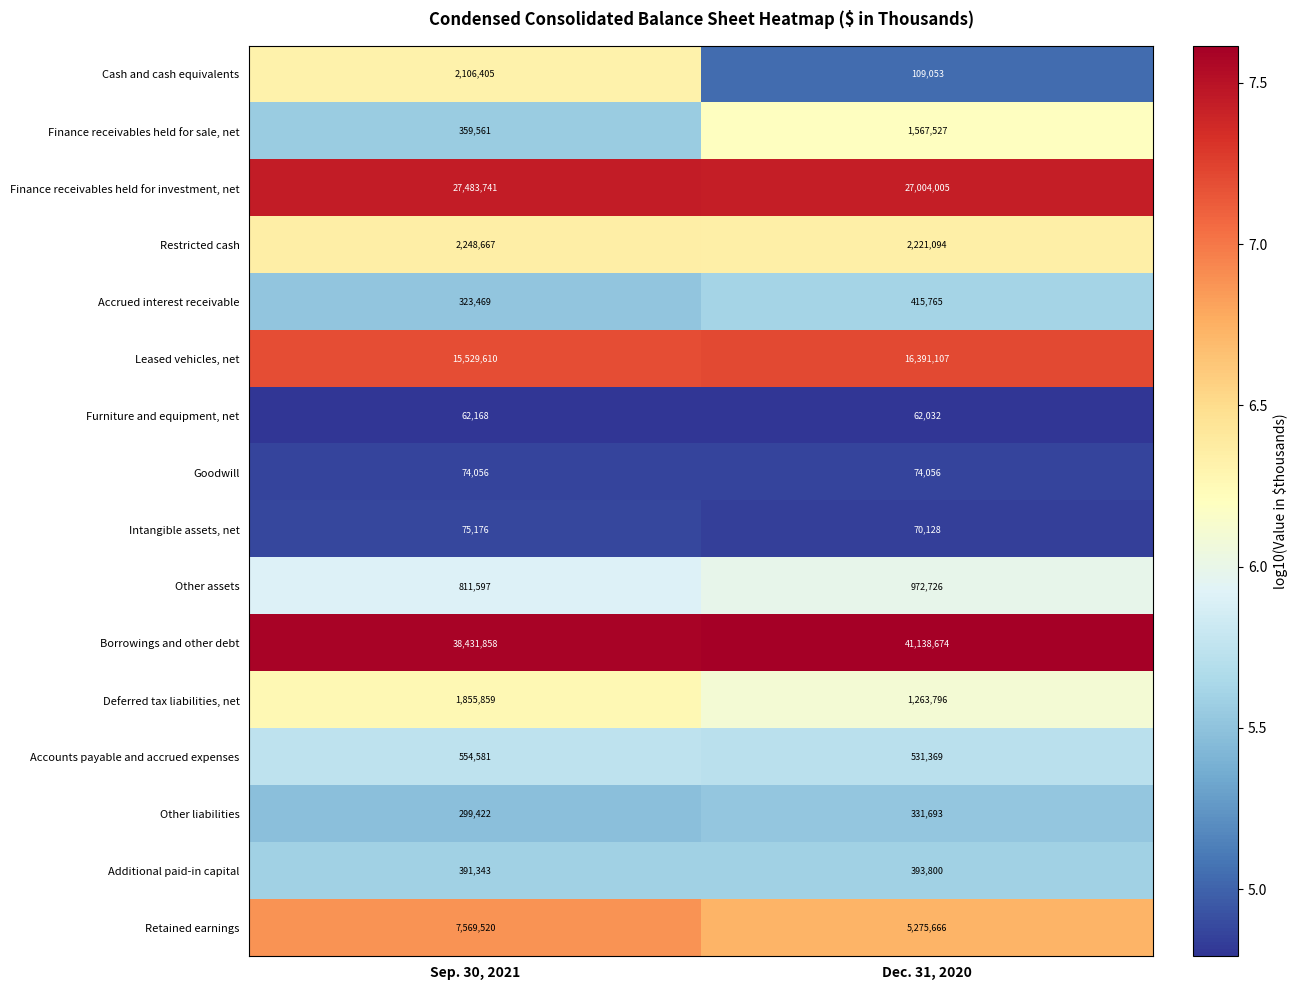

At which category is the sum across all series the highest?

Sep. 30, 2021